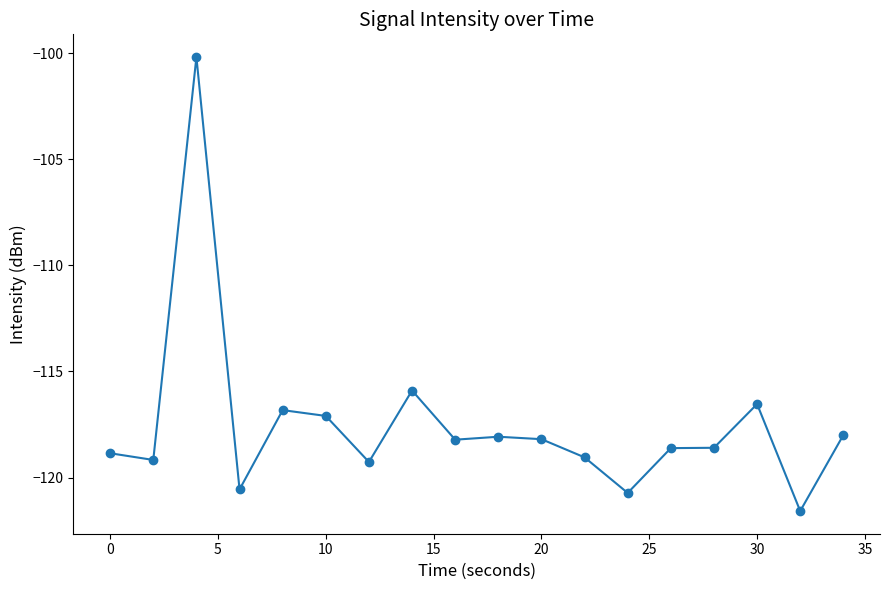

What is the difference between the second highest and minimum values?

5.7